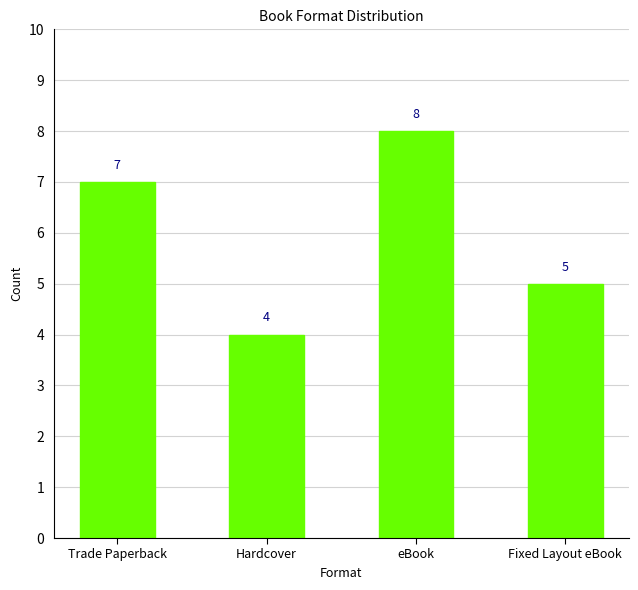

Between Trade Paperback and Hardcover, which is larger?

Trade Paperback